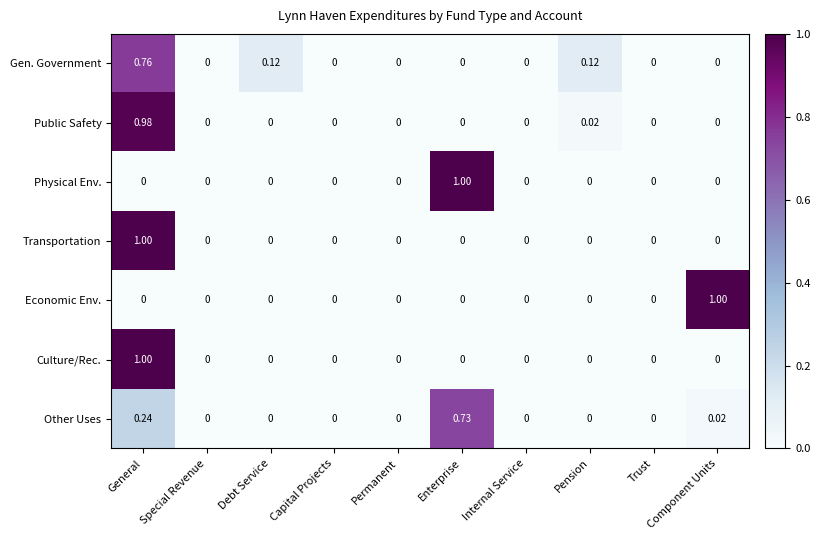

Count the number of categories in the chart.

10